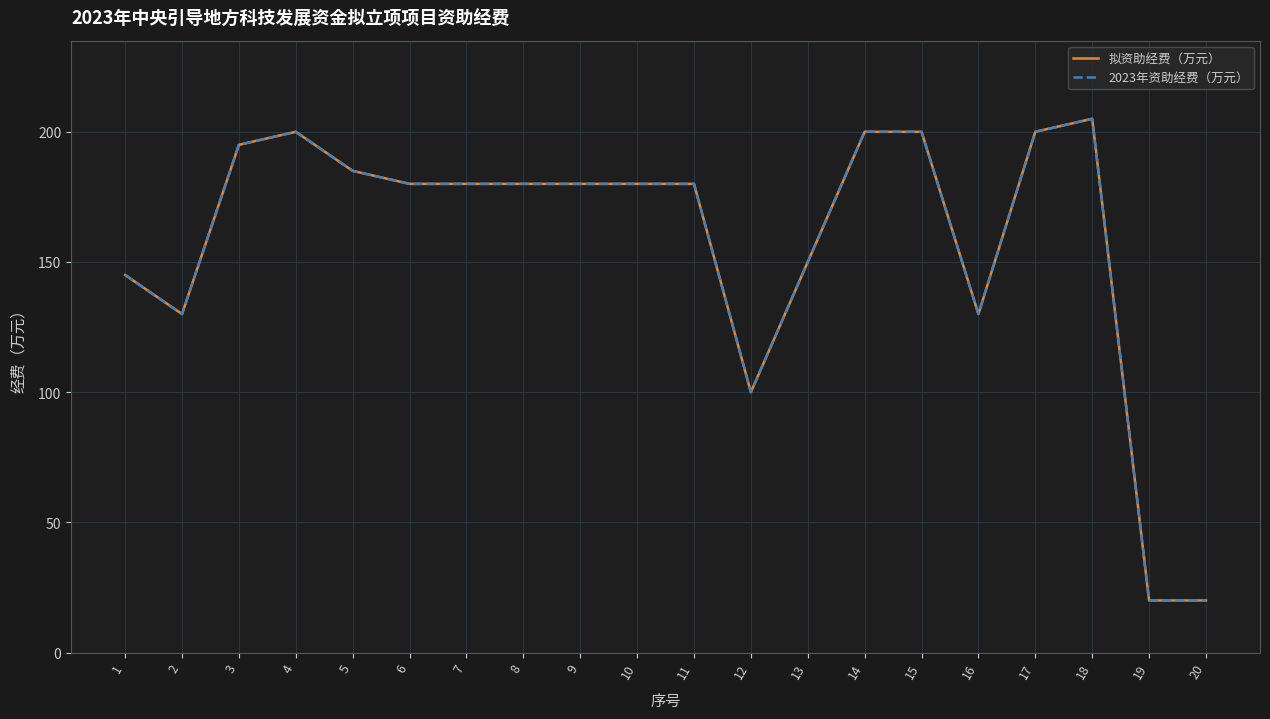

Does the chart display data point markers on the line(s)?

No